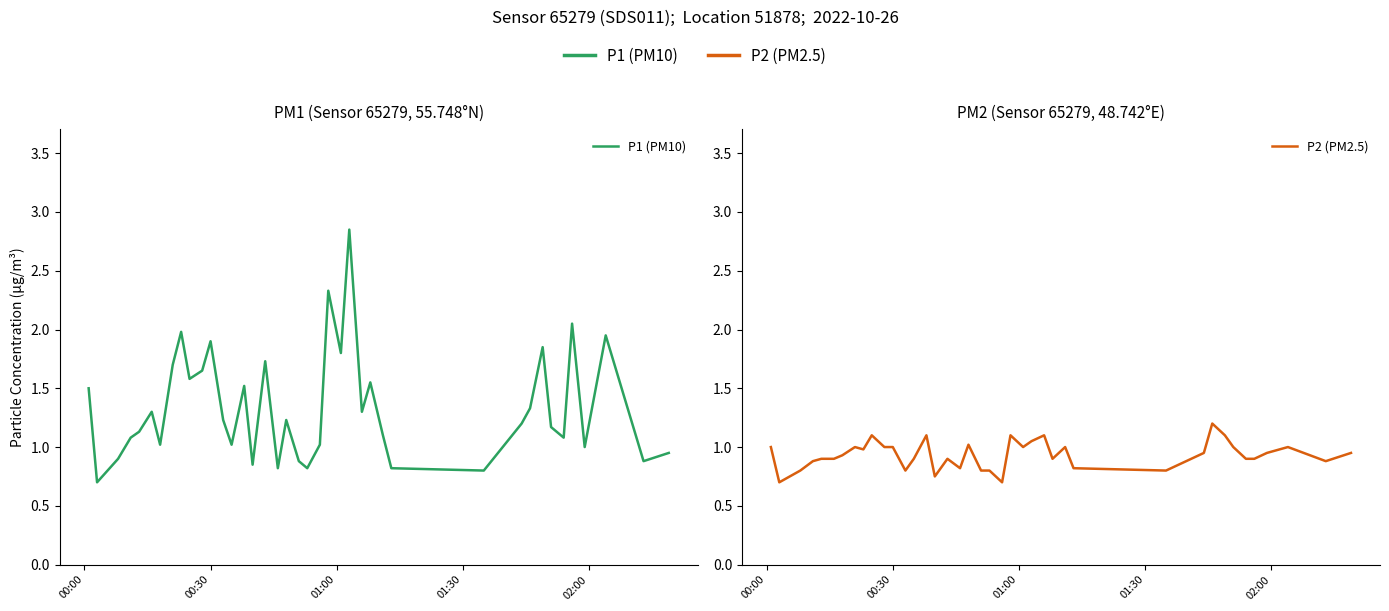

True or false: P2 (PM2.5) and P1 (PM10) intersect in this chart.

False